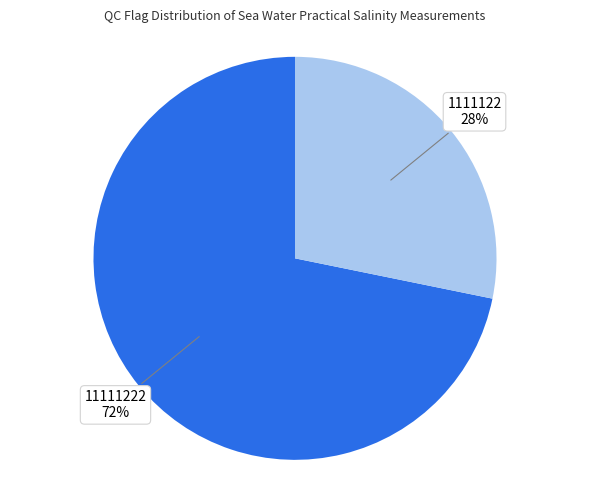

Between 1111122 and 11111222, which is larger?

11111222